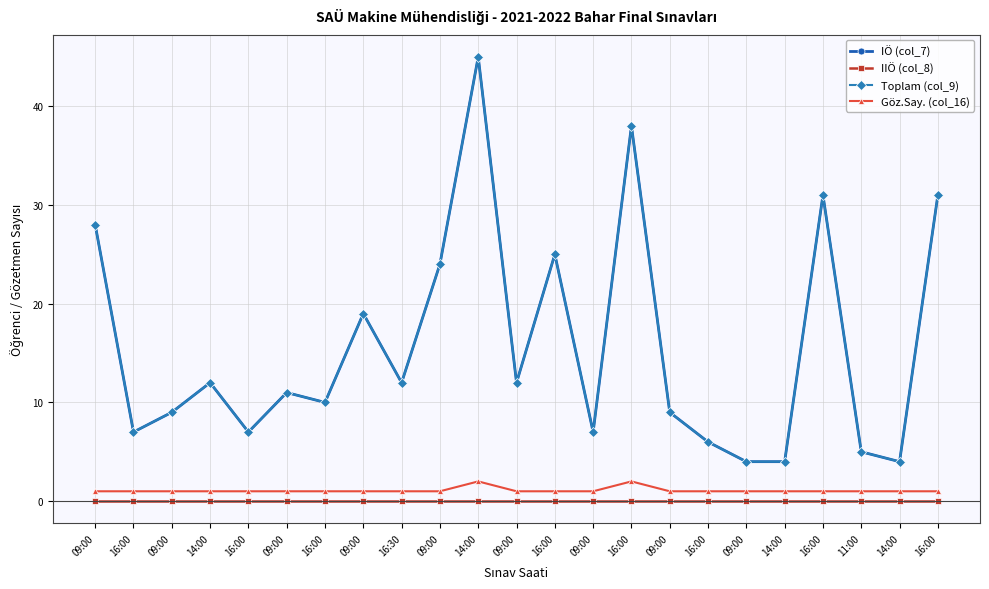

Reading left to right, what are all the values shown in this chart?

IÖ (col_7): 09:00=28	16:00=7	09:00=9	14:00=12	16:00=7	09:00=11	16:00=10	09:00=19	16:30=12	09:00=24	14:00=45	09:00=12	16:00=25	09:00=7	16:00=38	09:00=9	16:00=6	09:00=4	14:00=4	16:00=31	11:00=5	14:00=4	16:00=31
IIÖ (col_8): 09:00=0	16:00=0	09:00=0	14:00=0	16:00=0	09:00=0	16:00=0	09:00=0	16:30=0	09:00=0	14:00=0	09:00=0	16:00=0	09:00=0	16:00=0	09:00=0	16:00=0	09:00=0	14:00=0	16:00=0	11:00=0	14:00=0	16:00=0
Toplam (col_9): 09:00=28	16:00=7	09:00=9	14:00=12	16:00=7	09:00=11	16:00=10	09:00=19	16:30=12	09:00=24	14:00=45	09:00=12	16:00=25	09:00=7	16:00=38	09:00=9	16:00=6	09:00=4	14:00=4	16:00=31	11:00=5	14:00=4	16:00=31
Göz.Say. (col_16): 09:00=1	16:00=1	09:00=1	14:00=1	16:00=1	09:00=1	16:00=1	09:00=1	16:30=1	09:00=1	14:00=2	09:00=1	16:00=1	09:00=1	16:00=2	09:00=1	16:00=1	09:00=1	14:00=1	16:00=1	11:00=1	14:00=1	16:00=1